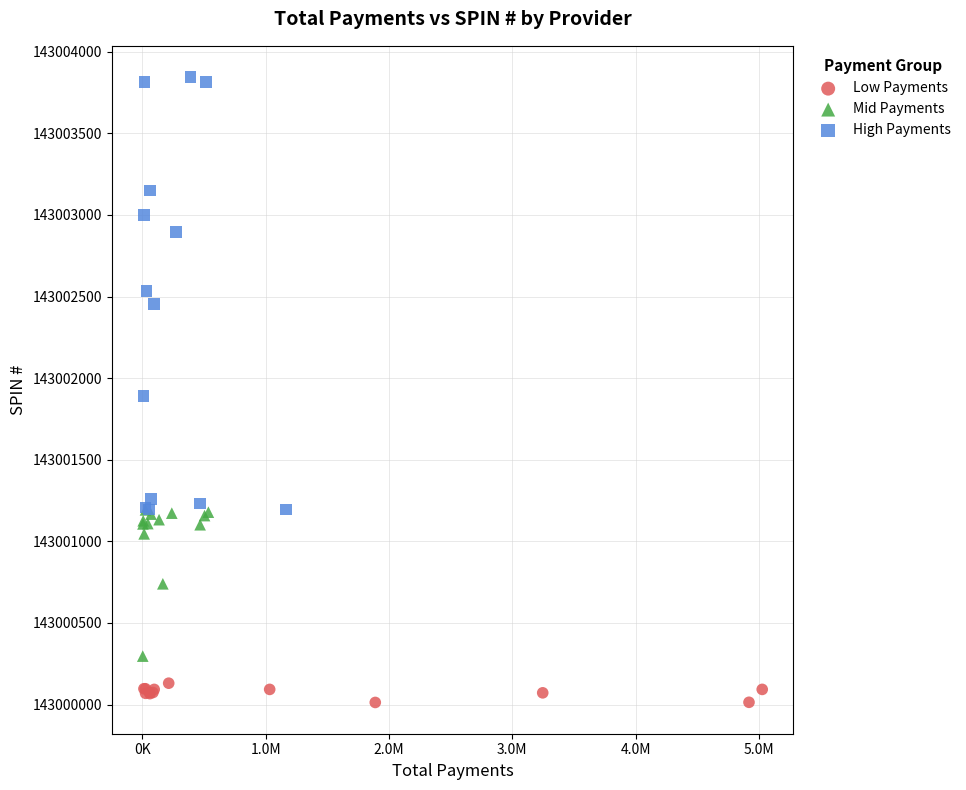

Which series has the largest Y range (max minus min)?

High Payments